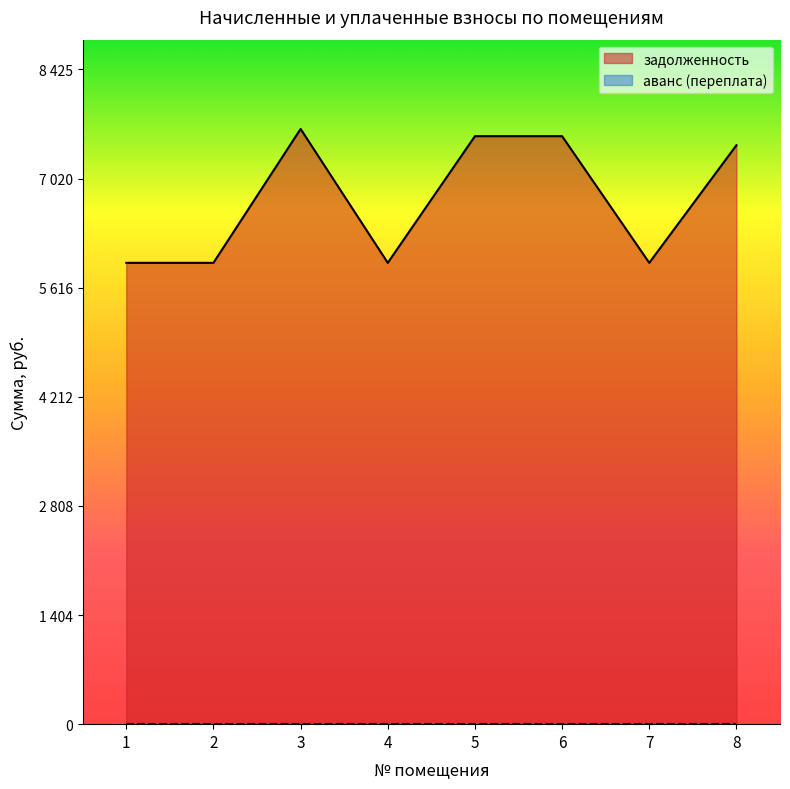

Rank the categories by value from lowest to highest.

1, 2, 4, 7, 8, 5, 6, 3